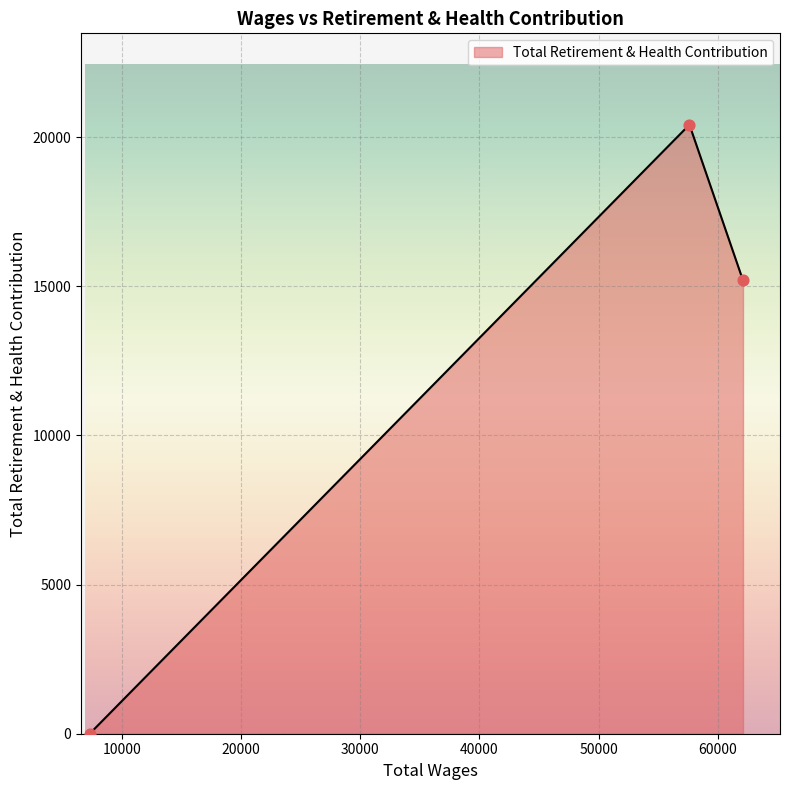

What is the change in value from 57633.0 to 7282.0?

-20417